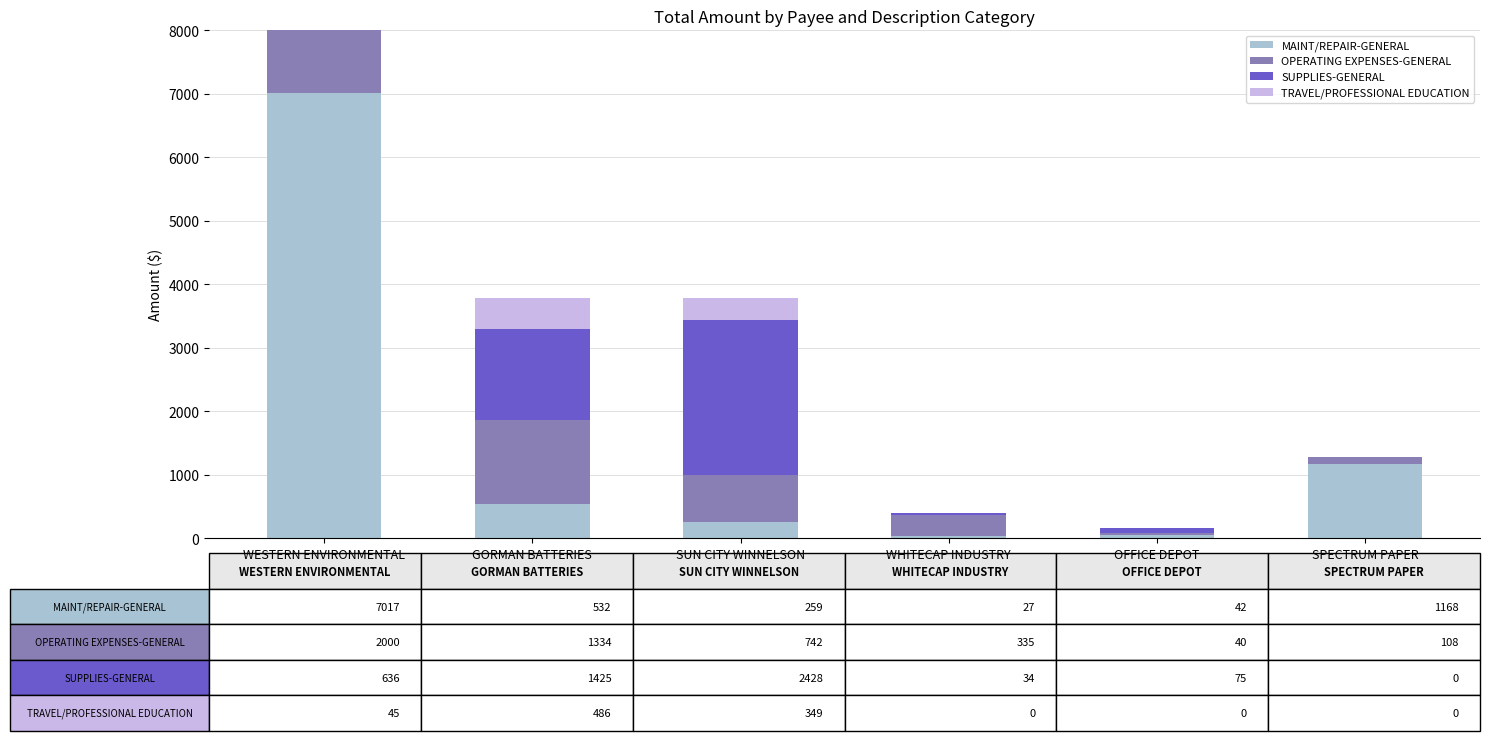

What is the sum of all TRAVEL/PROFESSIONAL EDUCATION values?

880.0